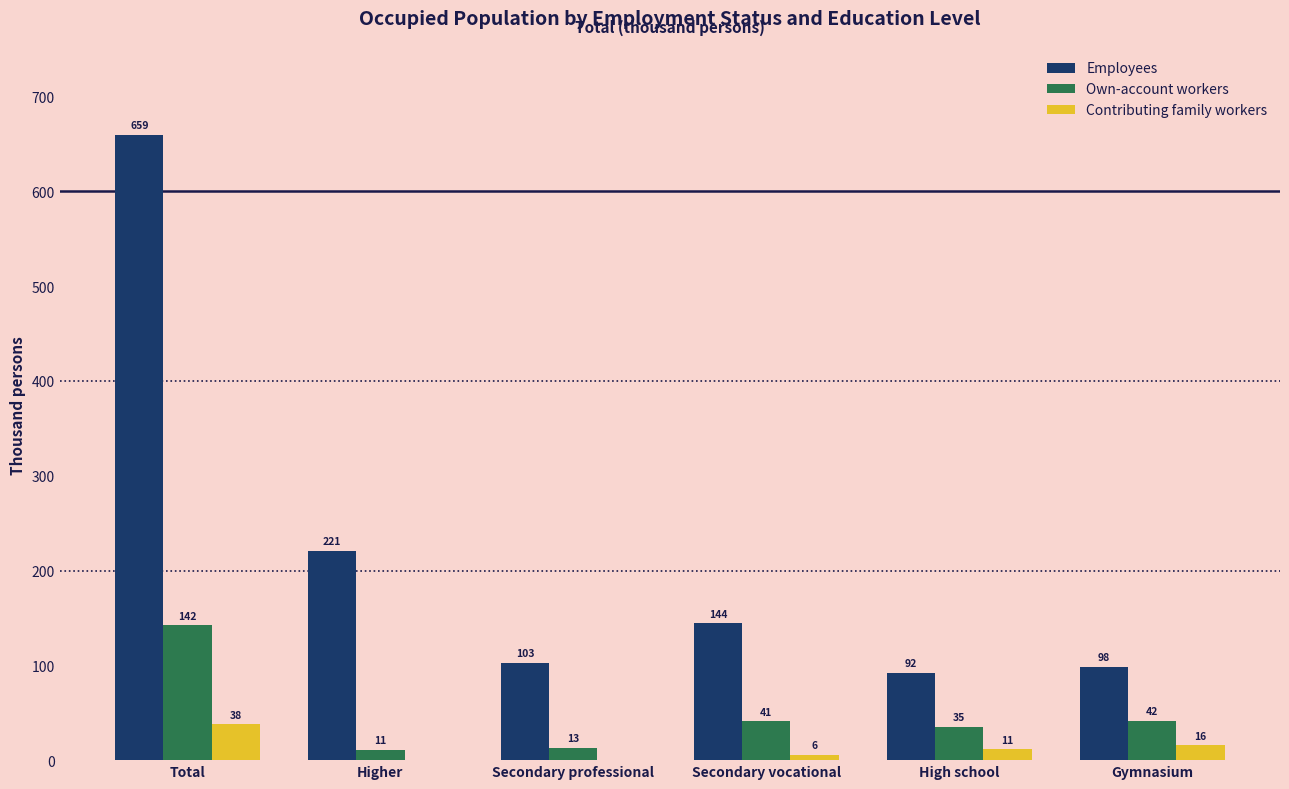

Which category has the highest value in the Employees series?

Total